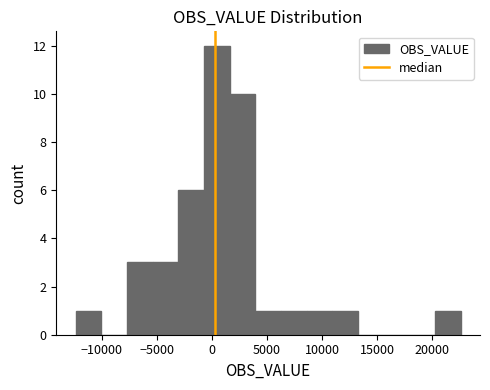

What is the height of the bar covering -12500 to -10000 on the x-axis? Neither the bar edges nor the heights are printed on the chart, so give them approximately, as read against the axes.

1